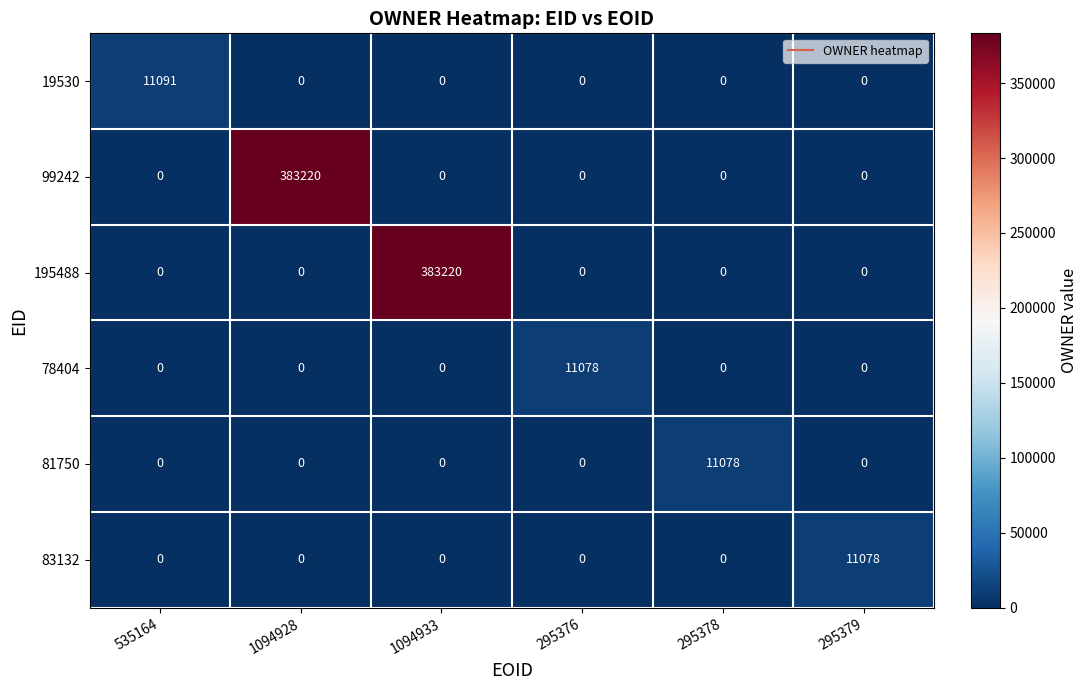

What is the average value of the 83132 series?

1846